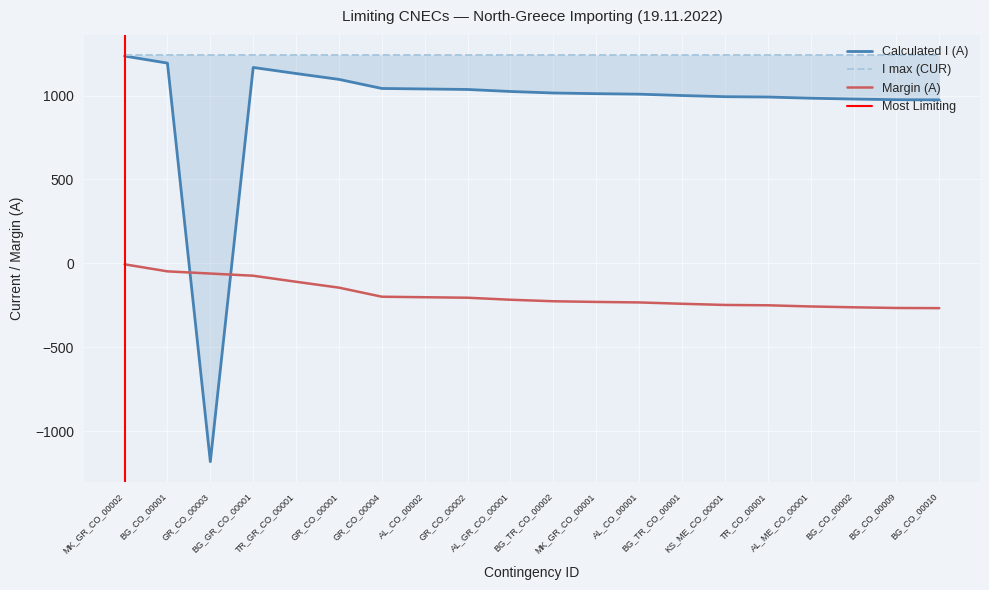

Reading left to right, transcribe all the data shown in this chart.

Calculated I (A): MK_GR_CO_00002=1235	BG_CO_00001=1193	GR_CO_00003=-1180	BG_GR_CO_00001=1167	TR_GR_CO_00001=1131	GR_CO_00001=1096	GR_CO_00004=1042	AL_CO_00002=1039	GR_CO_00002=1036	AL_GR_CO_00001=1024	BG_TR_CO_00002=1015	MK_GR_CO_00001=1011	AL_CO_00001=1008	BG_TR_CO_00001=1000	KS_ME_CO_00001=993	TR_CO_00001=991	AL_ME_CO_00001=984	BG_CO_00002=979	BG_CO_00009=975	BG_CO_00010=974
Margin (A): MK_GR_CO_00002=-5	BG_CO_00001=-47	GR_CO_00003=-60	BG_GR_CO_00001=-73	TR_GR_CO_00001=-109	GR_CO_00001=-144	GR_CO_00004=-198	AL_CO_00002=-201	GR_CO_00002=-204	AL_GR_CO_00001=-216	BG_TR_CO_00002=-225	MK_GR_CO_00001=-229	AL_CO_00001=-232	BG_TR_CO_00001=-240	KS_ME_CO_00001=-247	TR_CO_00001=-249	AL_ME_CO_00001=-256	BG_CO_00002=-261	BG_CO_00009=-265	BG_CO_00010=-266